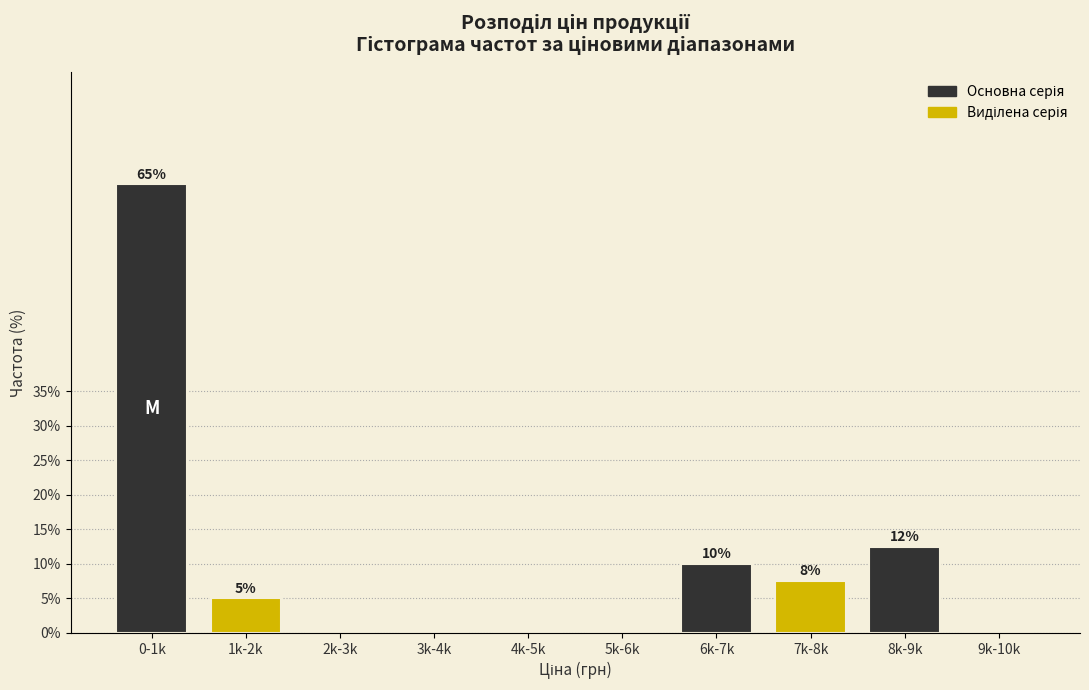

What is the sum of the values at 9k-10k and 0-1k?

65.0